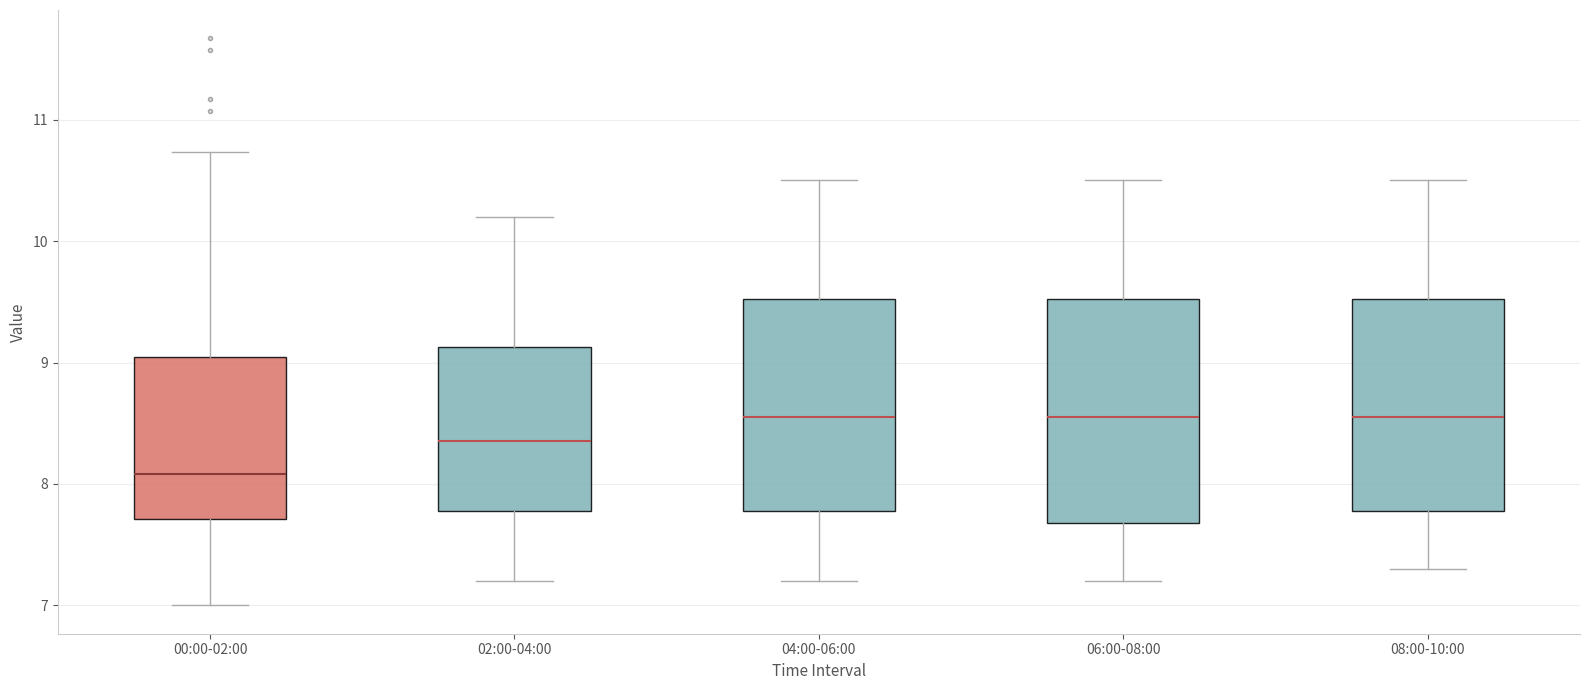

Where does the median line of the box for 08:00-10:00 sit on the y-axis? The values are not printed on the chart, so give them approximately, as read against the axis.

8.6